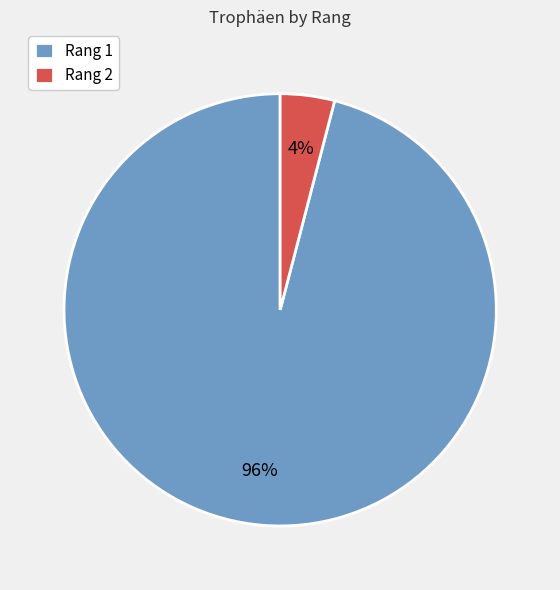

Does any single category account for the majority?

Yes